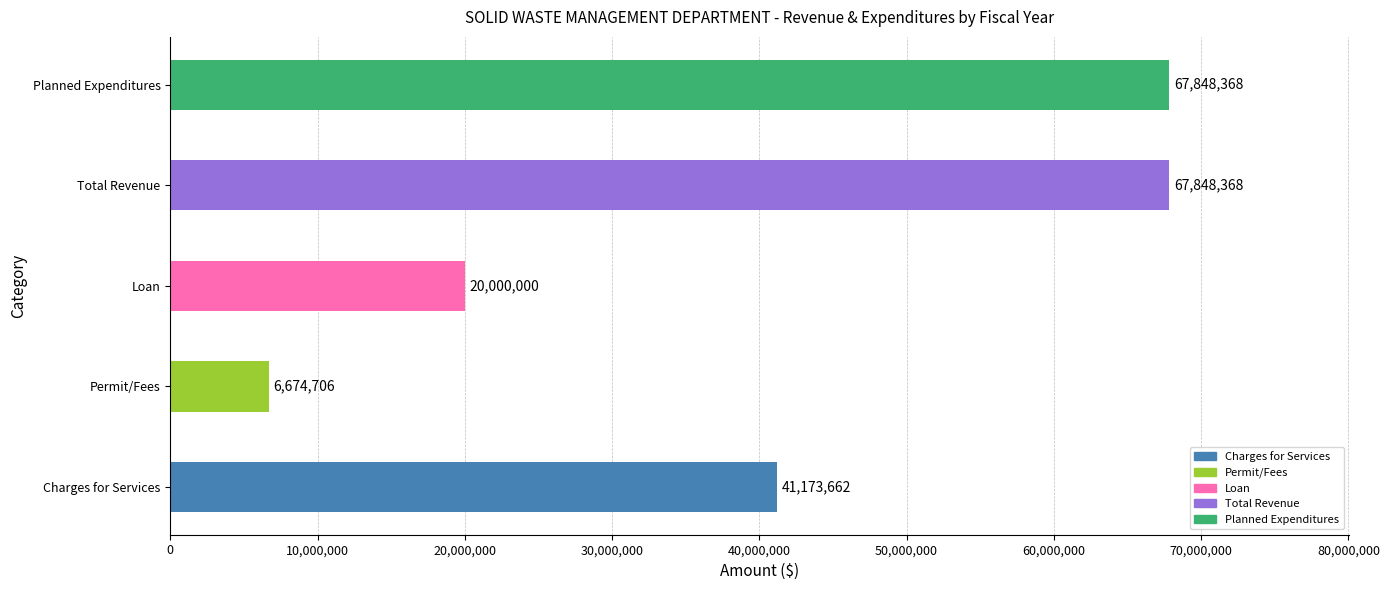

What is the maximum value shown in the chart?

67848368